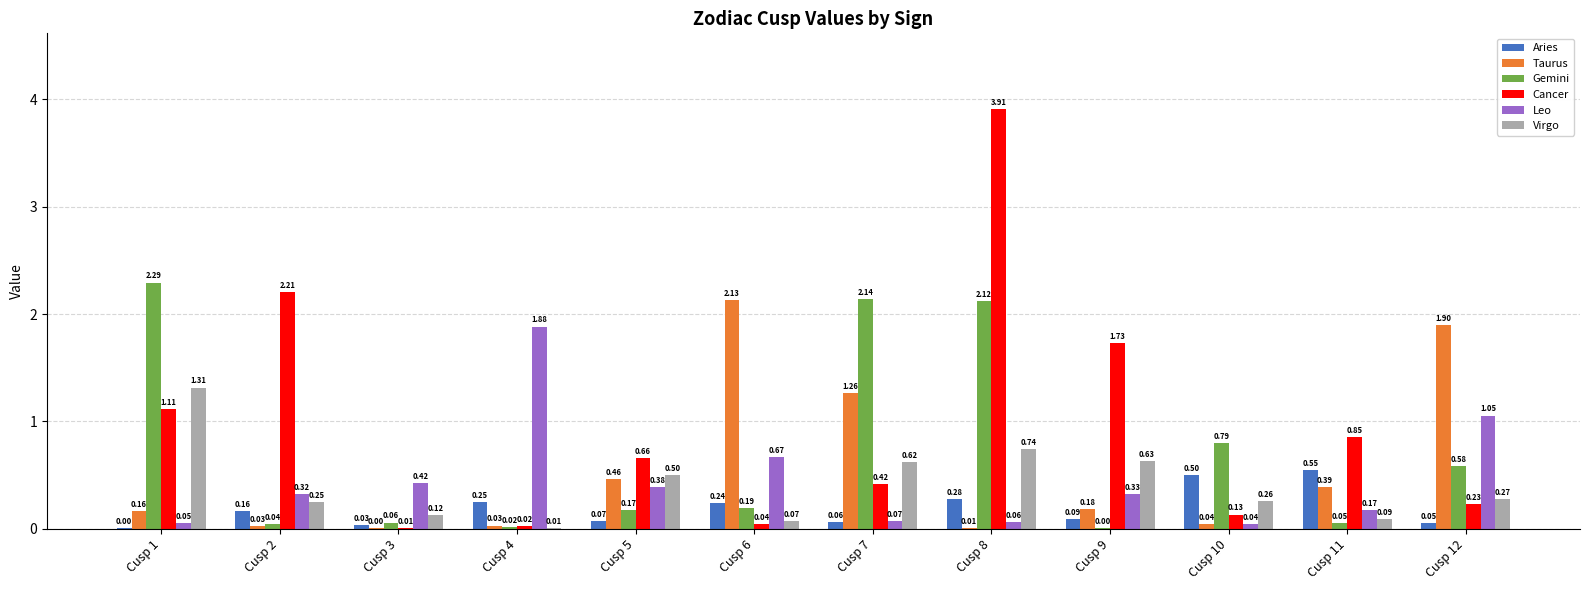

Is the value of Cancer at Cusp 11 greater than the value of Virgo at Cusp 2?

Yes